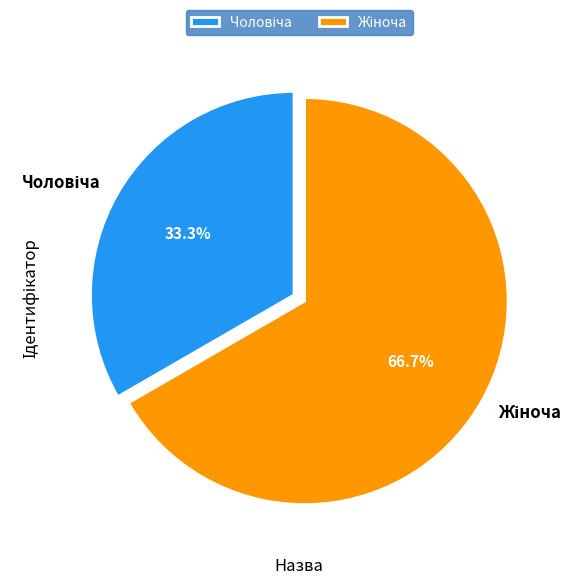

Is there a majority slice in this chart?

Yes